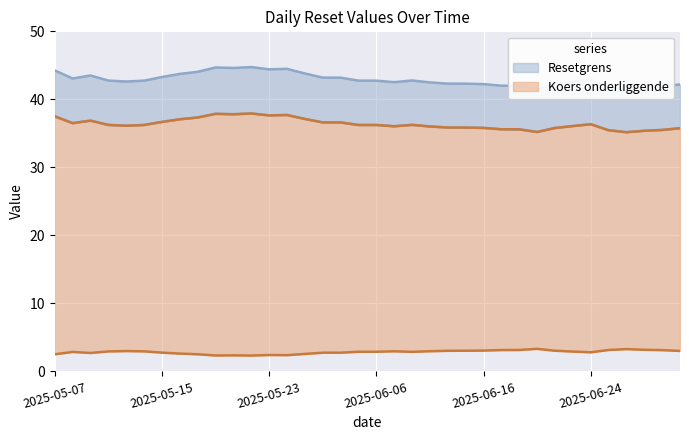

What is the difference between the highest and lowest values at 20?

39.9